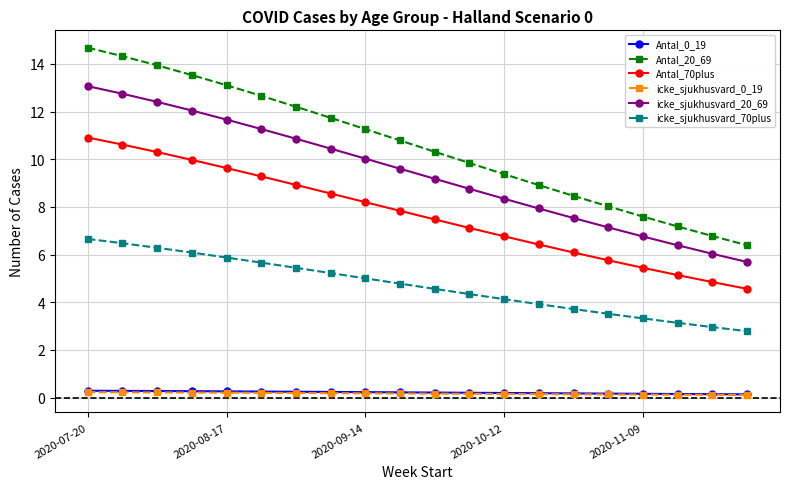

Which series has the largest total across all categories?

Antal_20_69